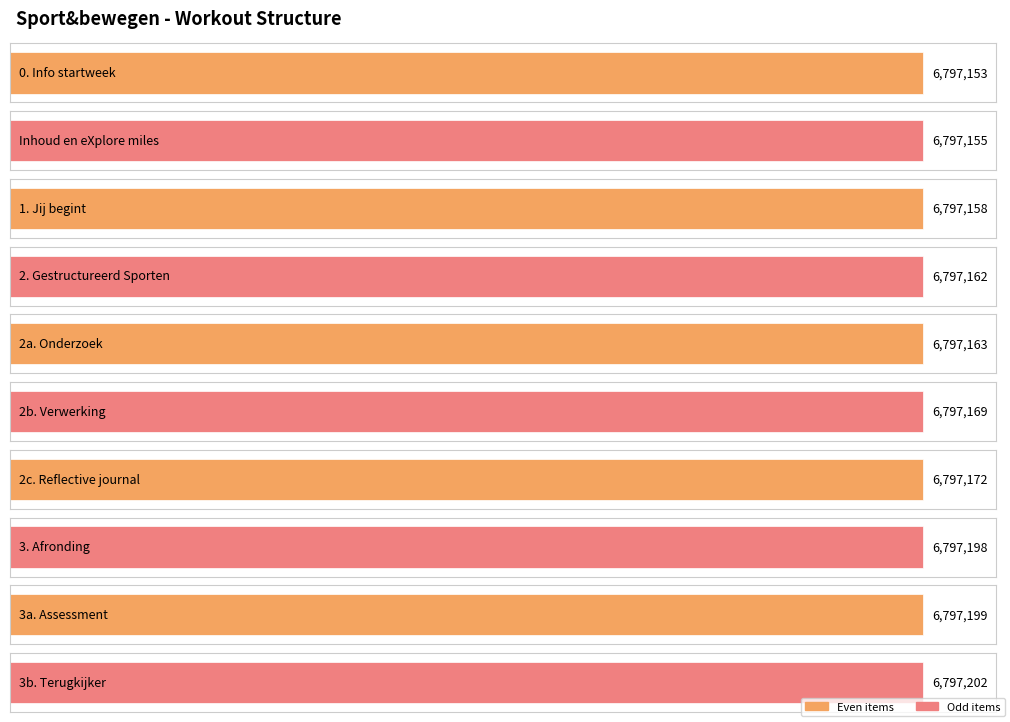

What position from the left is 3a. Assessment?

9